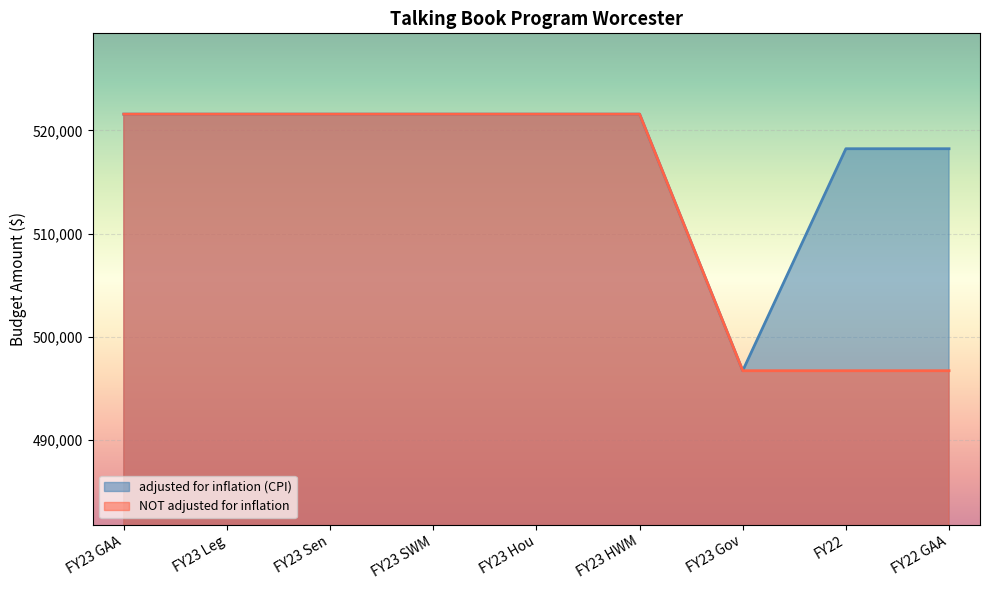

What is the difference between the maximum and minimum values in the adjusted for inflation (CPI) series?

24837